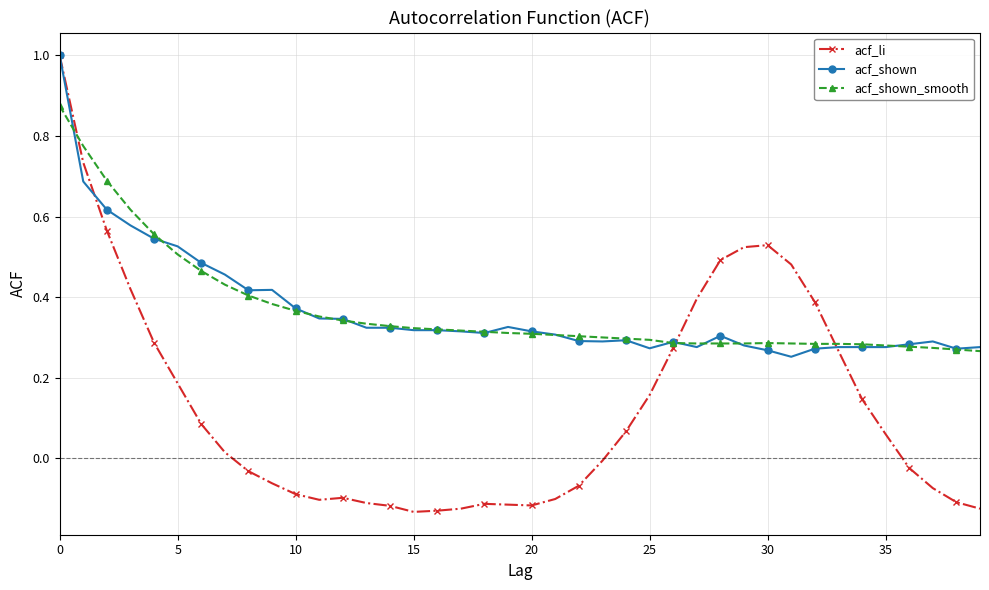

True or false: acf_shown has more than 2 interior local peaks.

True